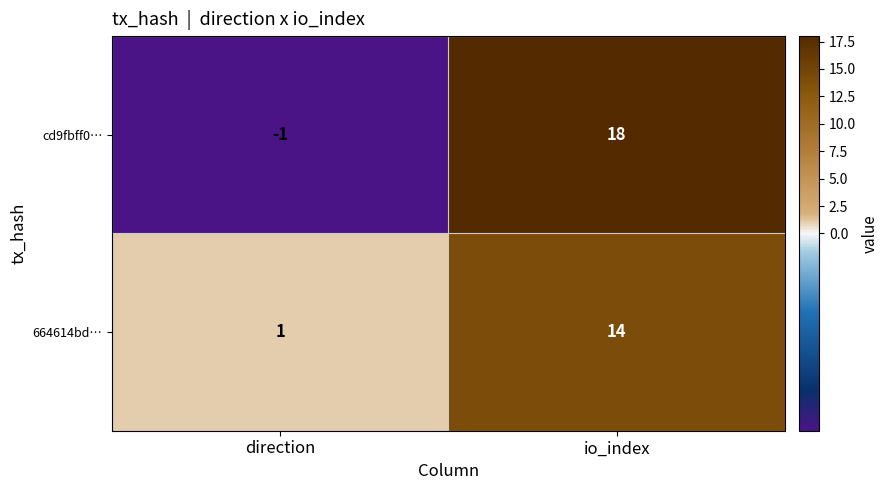

List the series in order of their peak value, highest first.

cd9fbff0…, 664614bd…